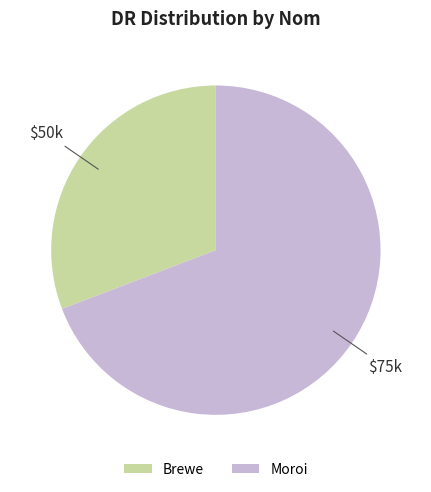

The $75k slice represents 69% of the pie. True or false?

True